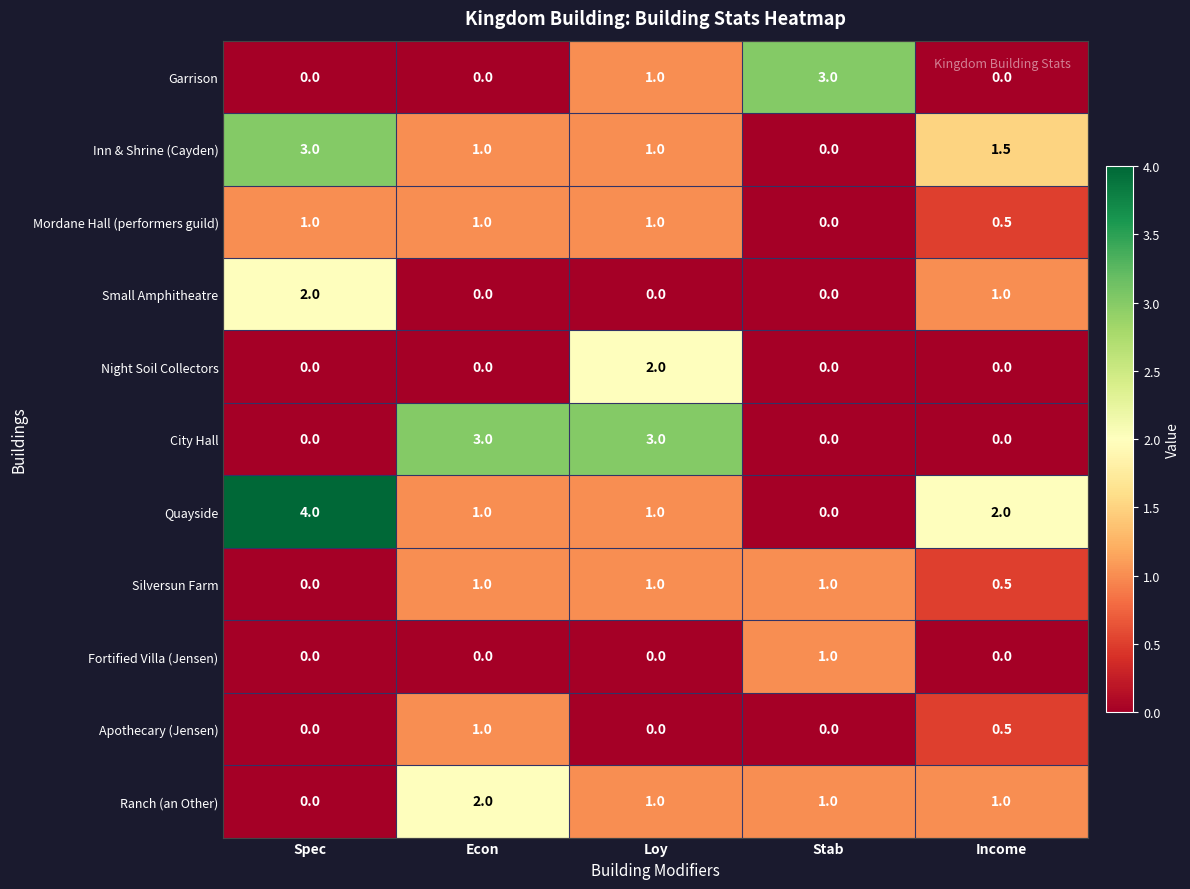

At which category is the sum across all series the highest?

Loy